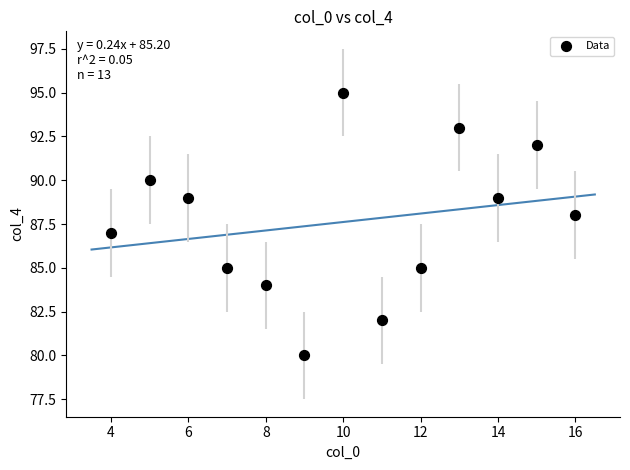

What is the range of Y values (max minus min)?

15